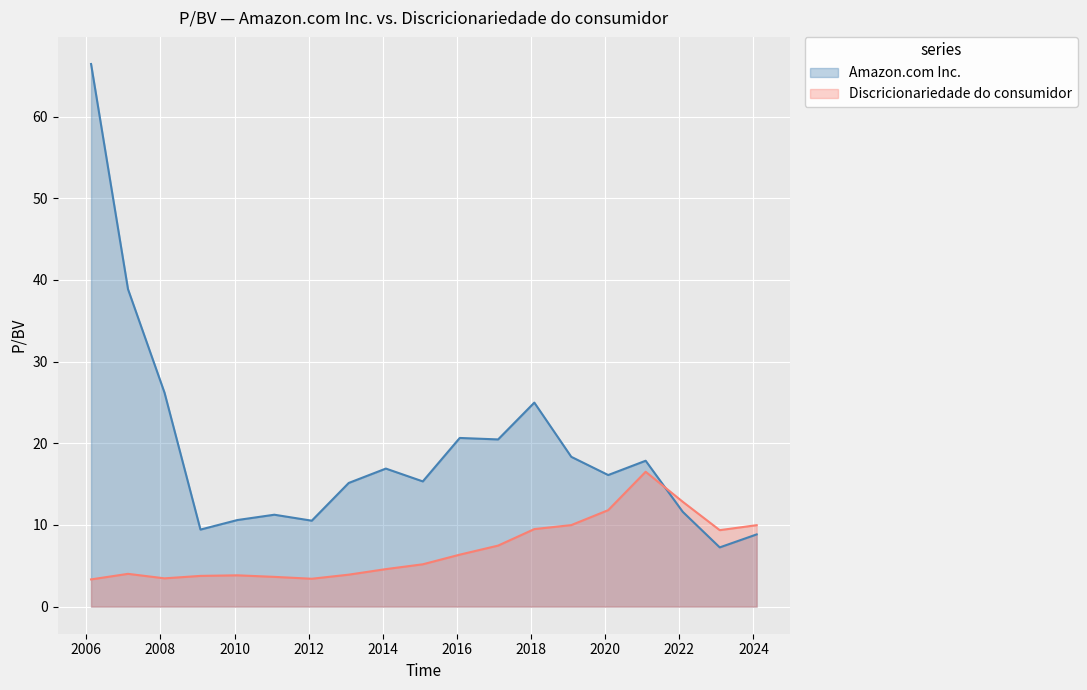

List the series in order of their peak value, highest first.

Amazon.com Inc., Discricionariedade do consumidor